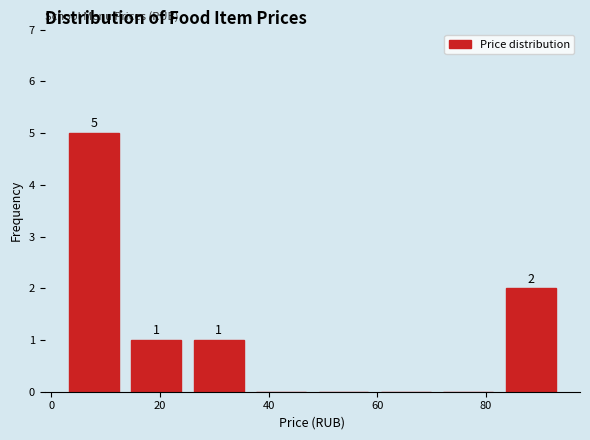

Over which range of the x-axis is the bar tallest?

2 to 14